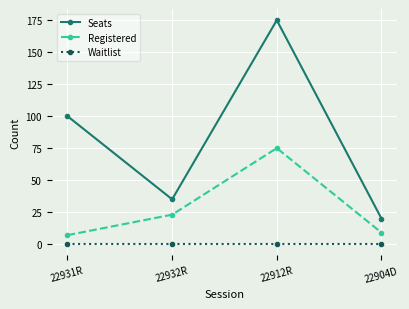

How many categories are shown in the chart?

4